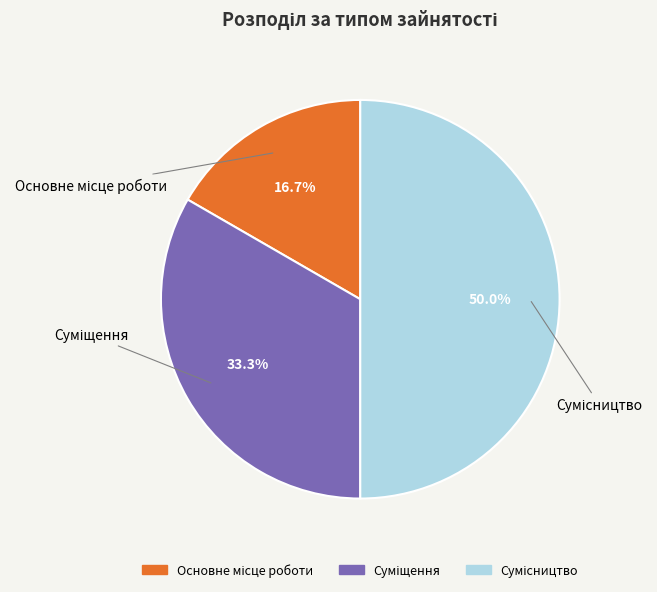

How much of the chart is everything except Суміщення?

66.7%